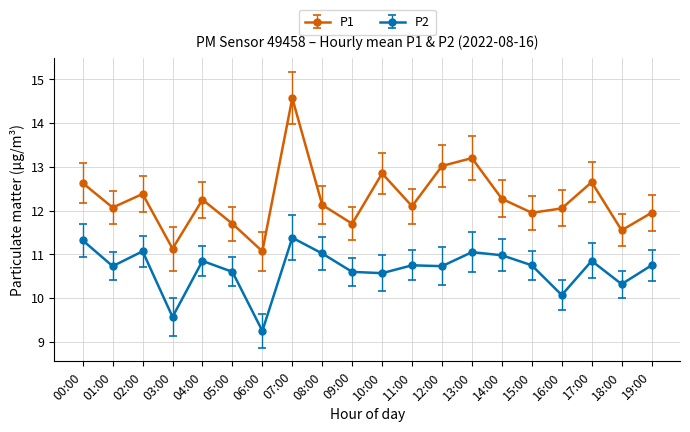

At which label does P2 first exceed 10?

00:00